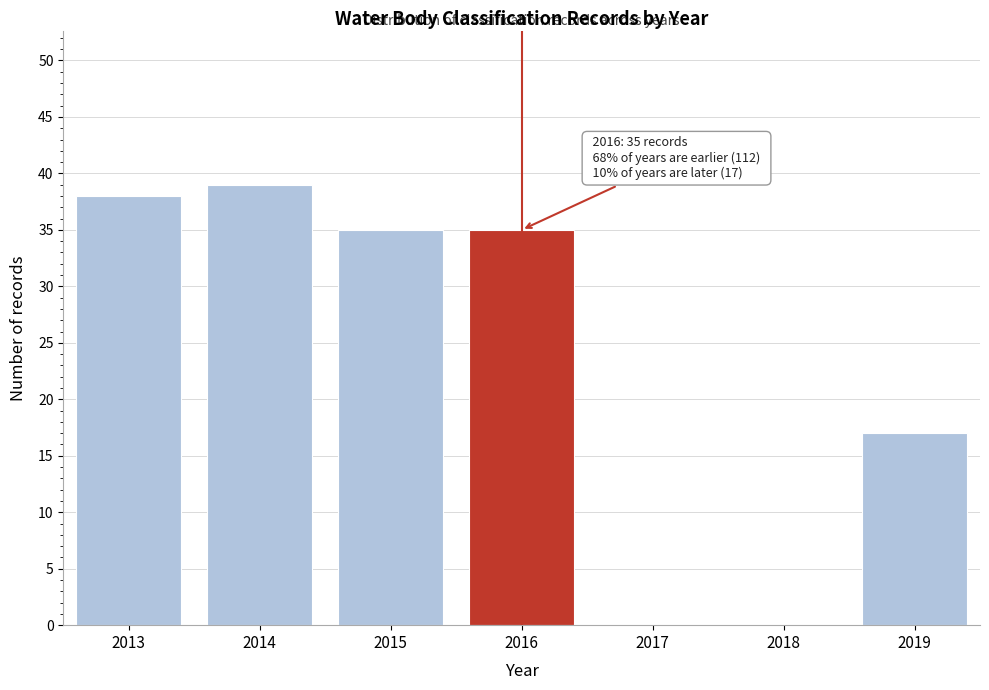

Reading left to right, list all the values displayed in this chart.

2013=38	2014=39	2015=35	2016=35	2017=0	2018=0	2019=17